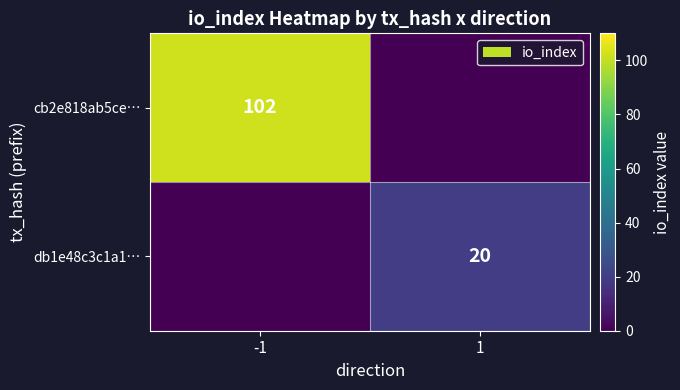

Between 1 and -1, which is larger?

-1